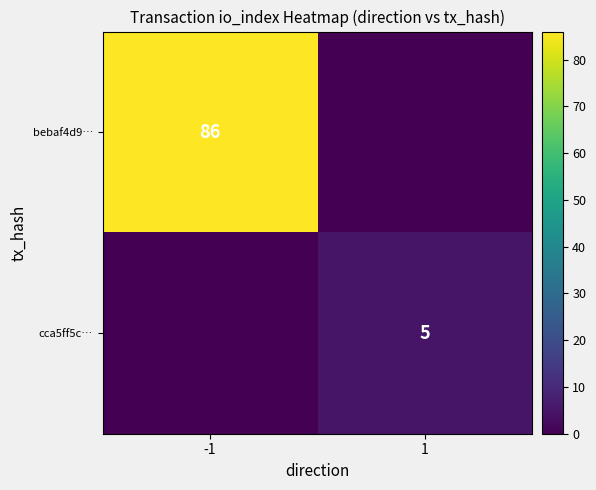

Is the value of cca5ff5c… at 1 greater than the value of bebaf4d9… at -1?

No